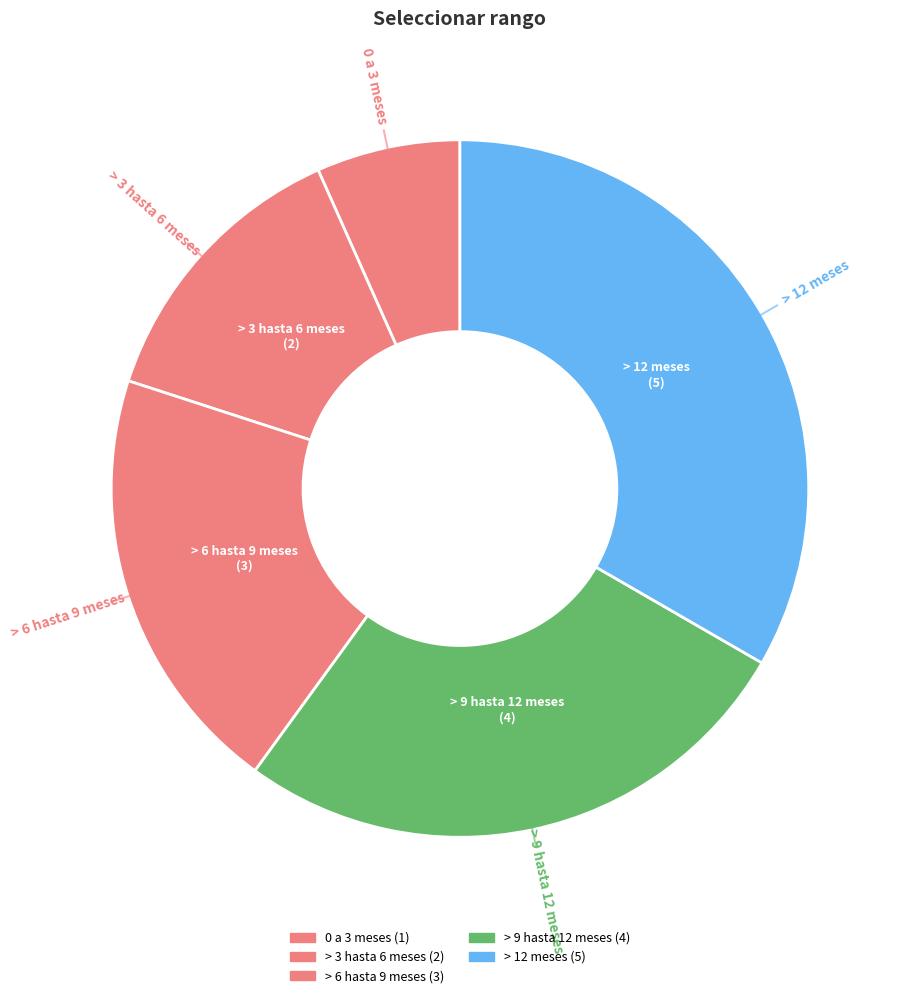

Count the number of slices in the pie.

5